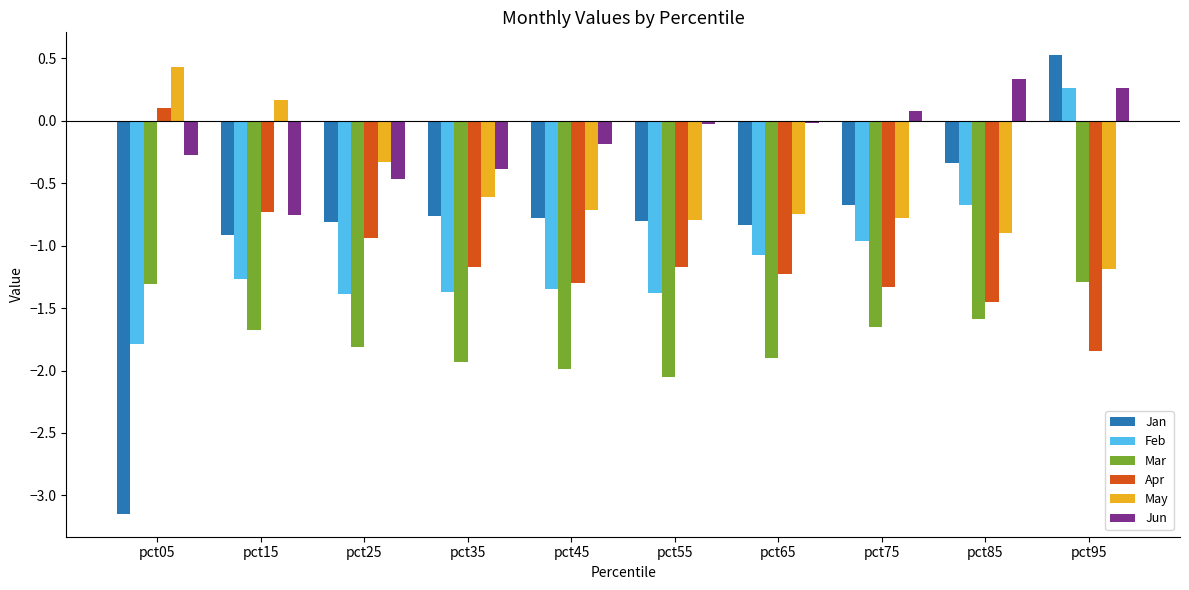

What are all the series names shown in the legend?

Jan, Feb, Mar, Apr, May, Jun